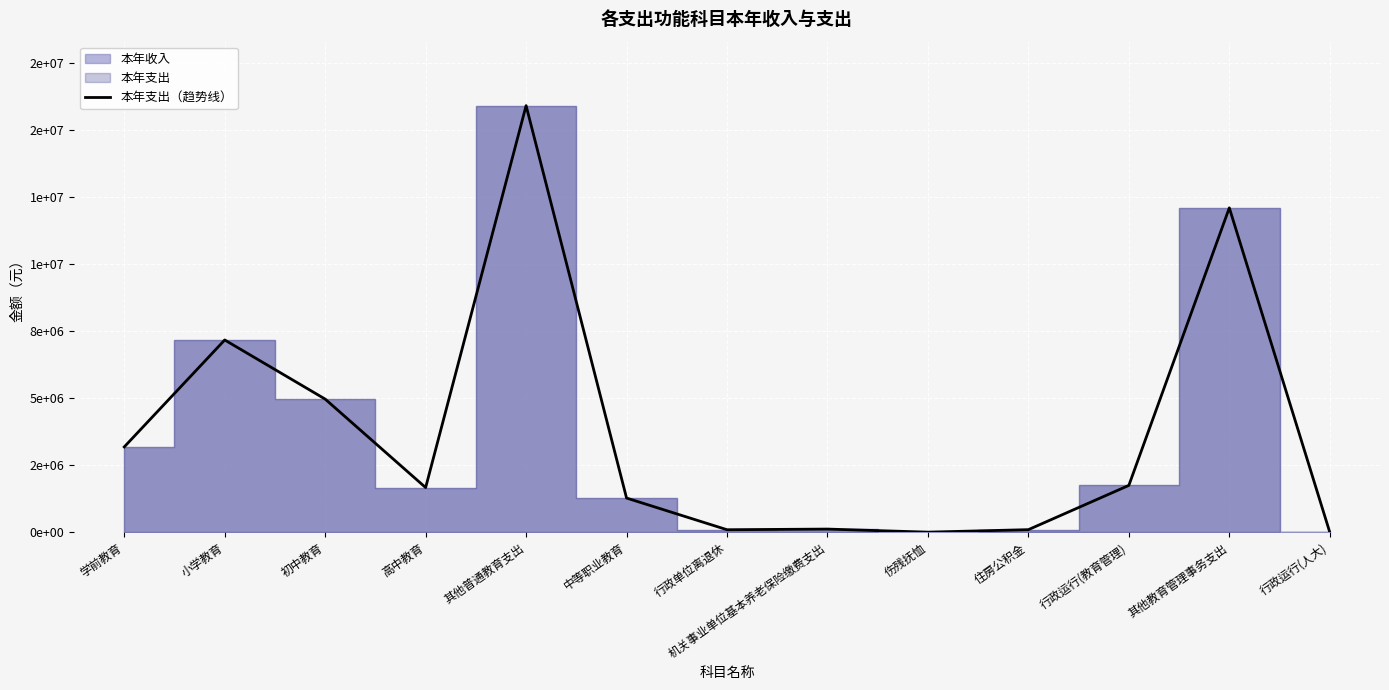

How many lines are shown in the chart?

1